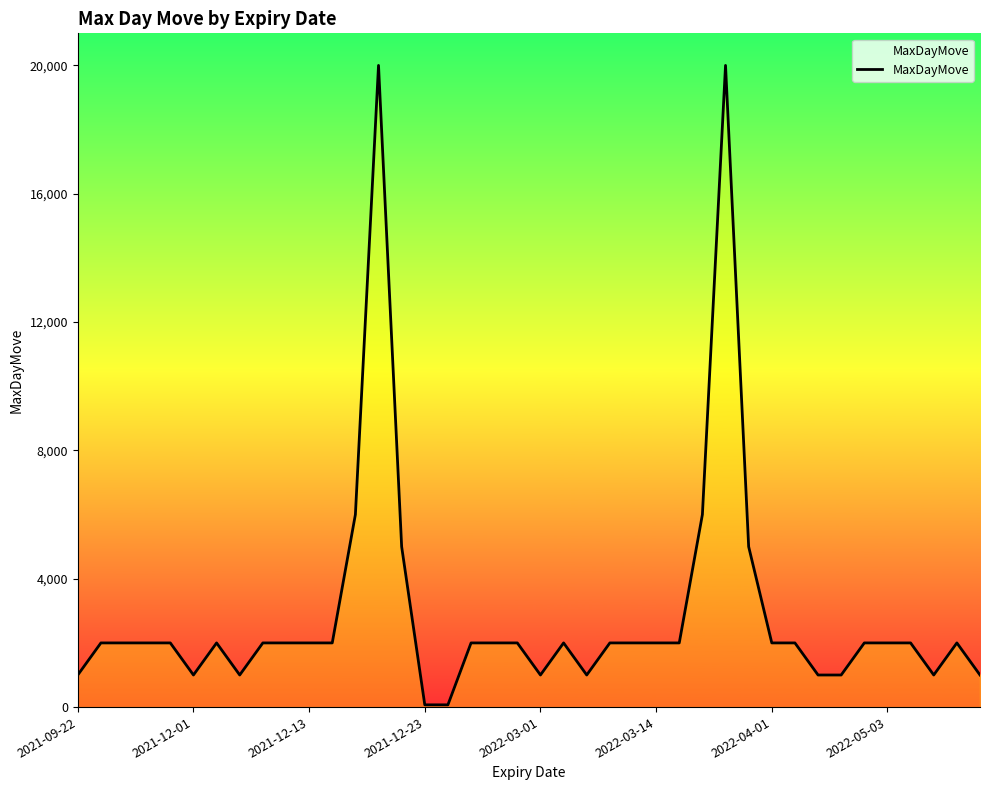

What is the maximum value shown in the chart?

20000